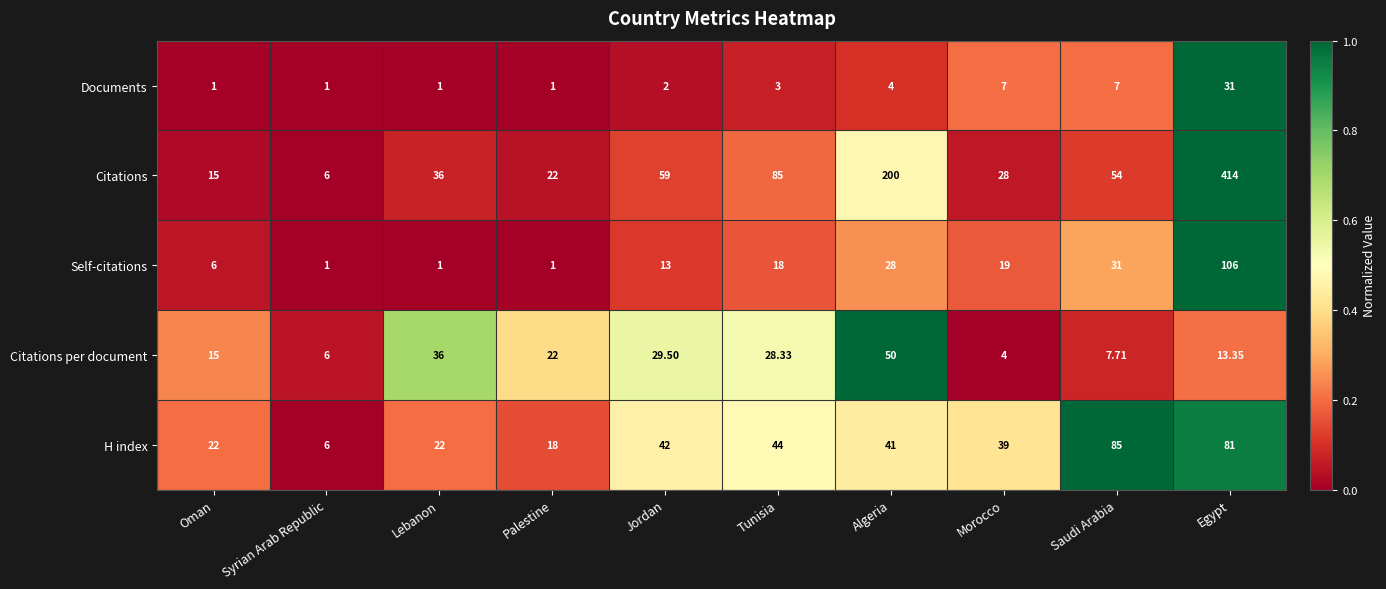

At which label is Self-citations closest to 53?

Saudi Arabia